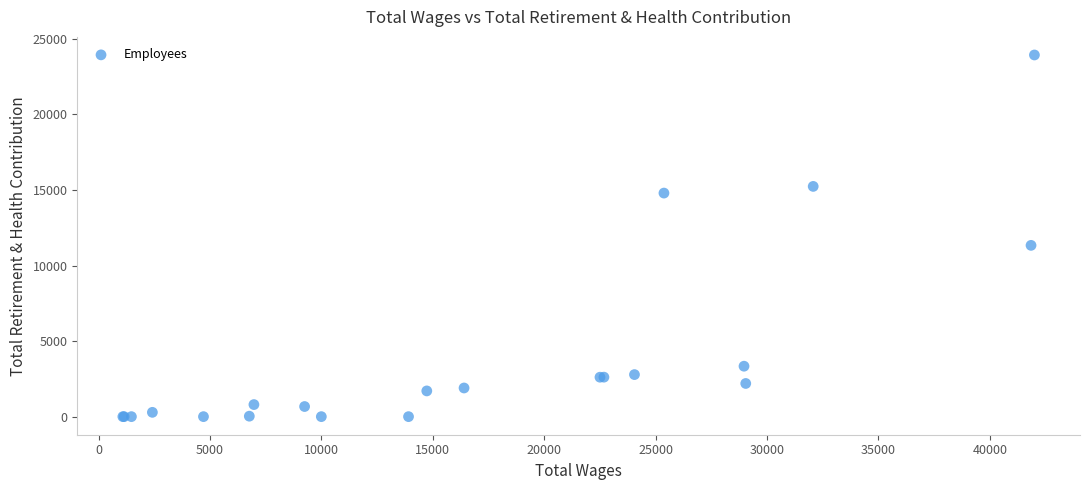

What Y value in the scatter plot is closest to 11965?

11333